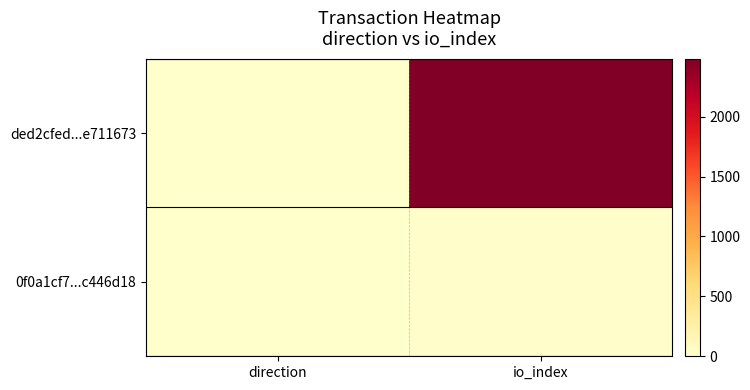

Which series changed the most between direction and io_index?

ded2cfed...e711673